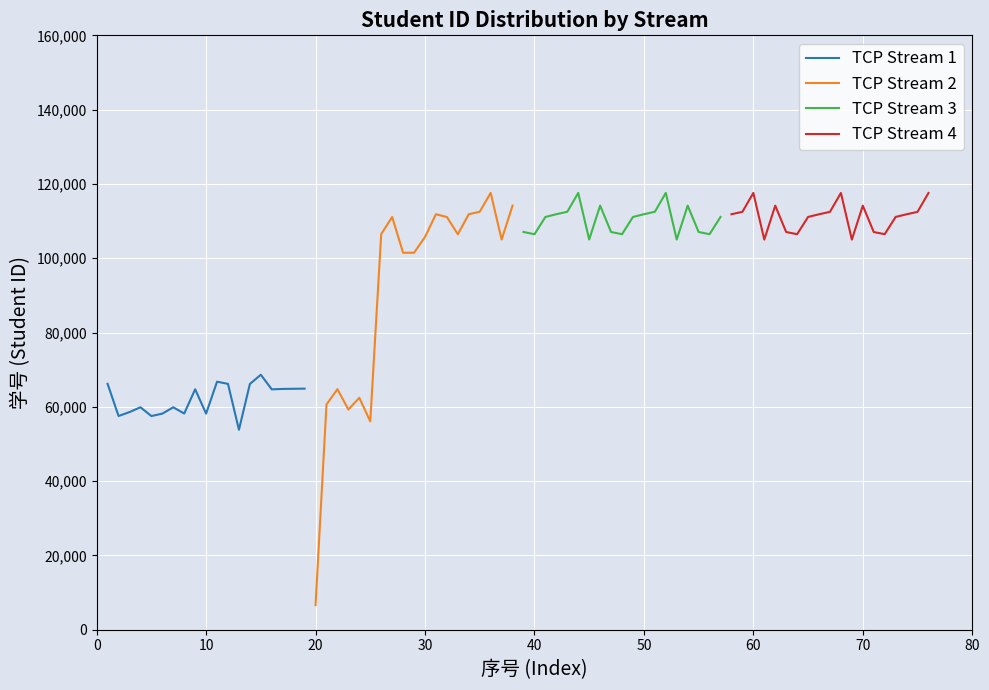

How many values in the TCP Stream 2 series are below 105725?

9